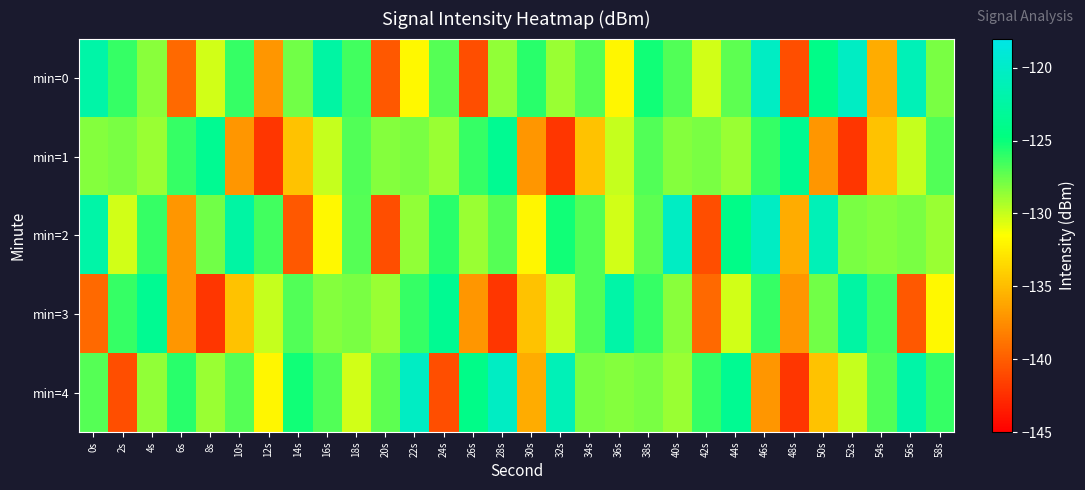

What is the total value across all series at 50s?

-644.8